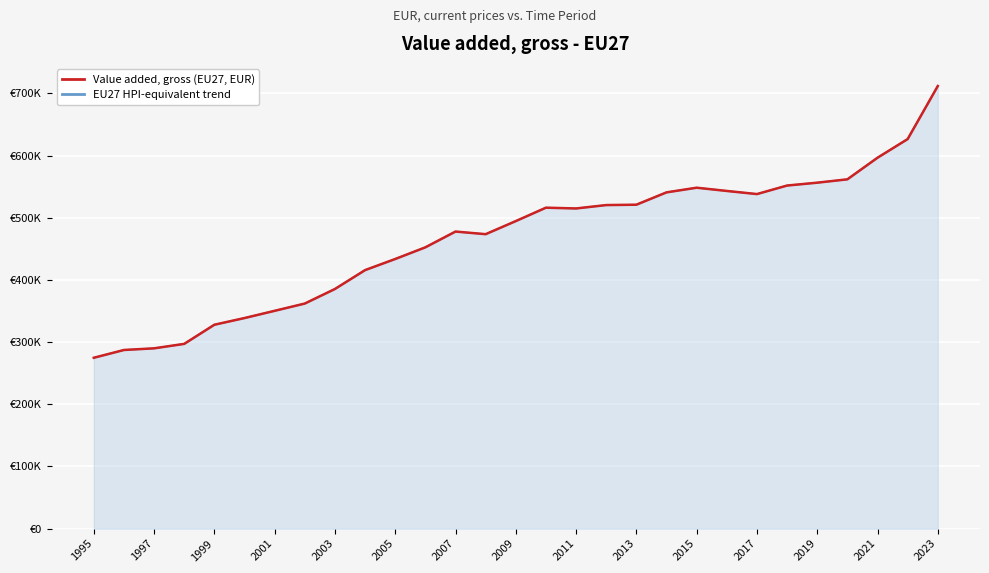

At how many categories does at least one series exceed 521531?

10